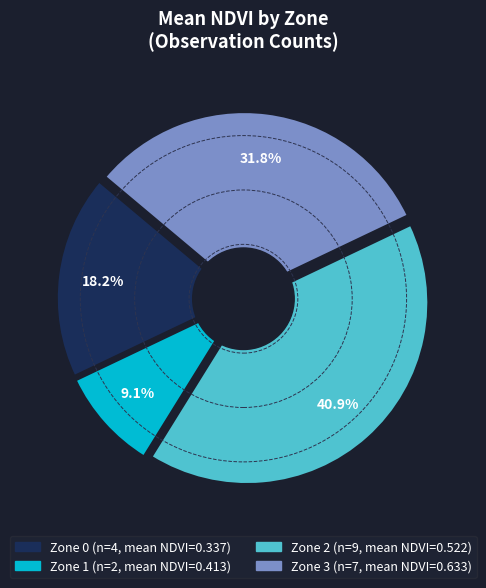

How many slices are in this pie chart?

4